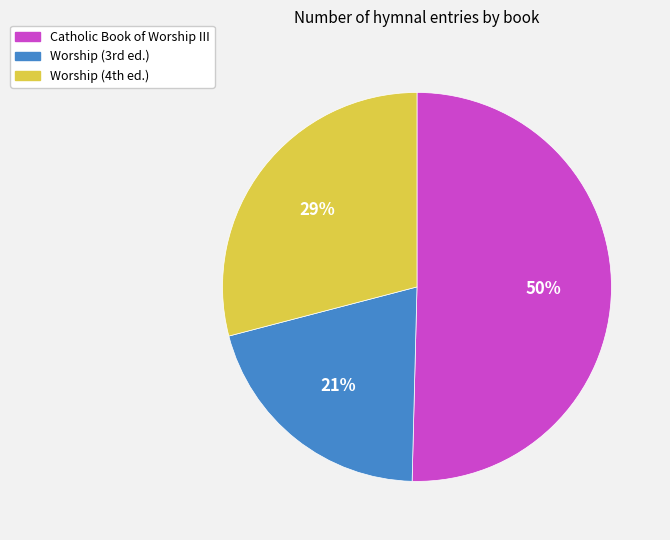

The Catholic Book of Worship III slice represents 60% of the pie. True or false?

False